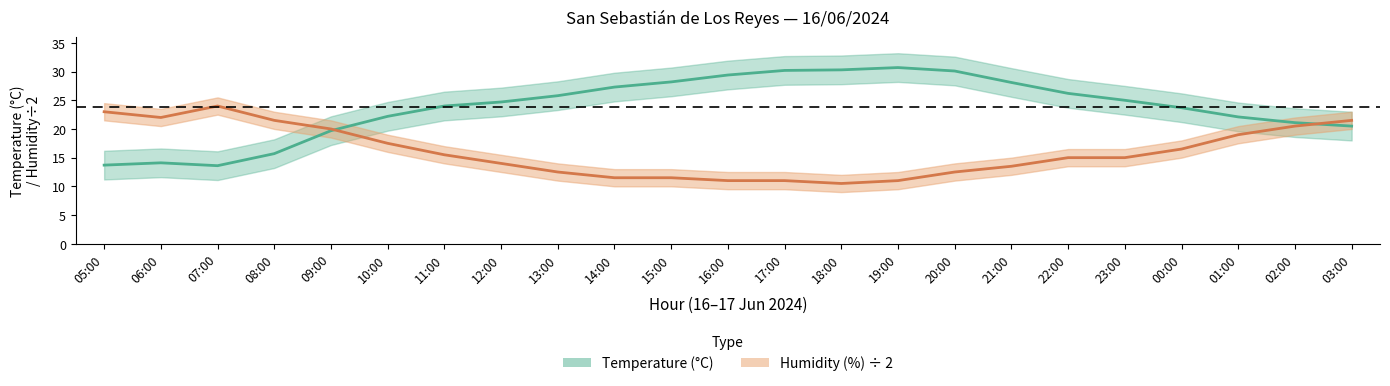

Reading left to right, transcribe all the data shown in this chart.

Temperature (°C): 05:00=13.7	06:00=14.1	07:00=13.6	08:00=15.7	09:00=19.7	10:00=22.2	11:00=24.0	12:00=24.7	13:00=25.8	14:00=27.3	15:00=28.2	16:00=29.4	17:00=30.2	18:00=30.3	19:00=30.7	20:00=30.1	21:00=28.1	22:00=26.2	23:00=25.0	00:00=23.7	01:00=22.1	02:00=21.1	03:00=20.5
Humidity (%) ÷ 2: 05:00=23.0	06:00=22.0	07:00=24.0	08:00=21.5	09:00=20.0	10:00=17.5	11:00=15.5	12:00=14.0	13:00=12.5	14:00=11.5	15:00=11.5	16:00=11.0	17:00=11.0	18:00=10.5	19:00=11.0	20:00=12.5	21:00=13.5	22:00=15.0	23:00=15.0	00:00=16.5	01:00=19.0	02:00=20.5	03:00=21.5